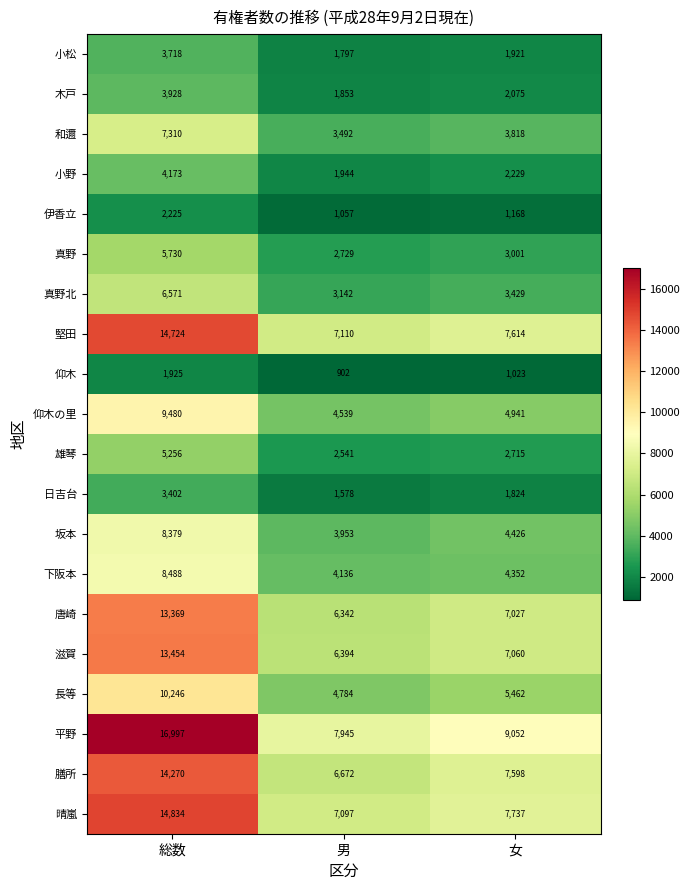

Rank the categories by 小松 value from lowest to highest.

男, 女, 総数